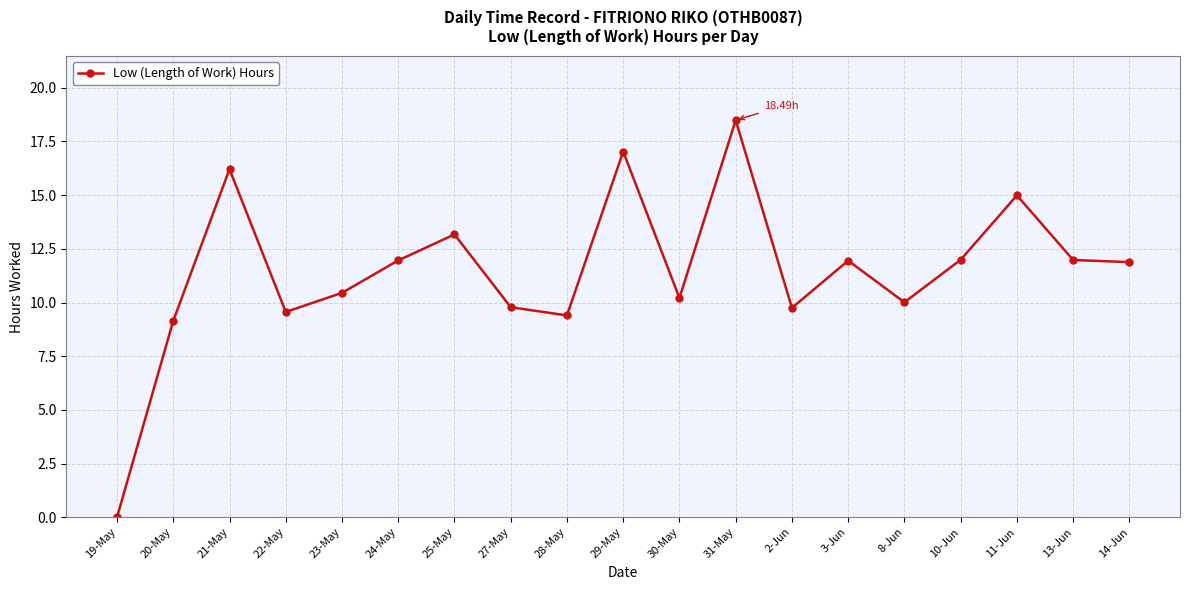

How many data points are less than 11?

9